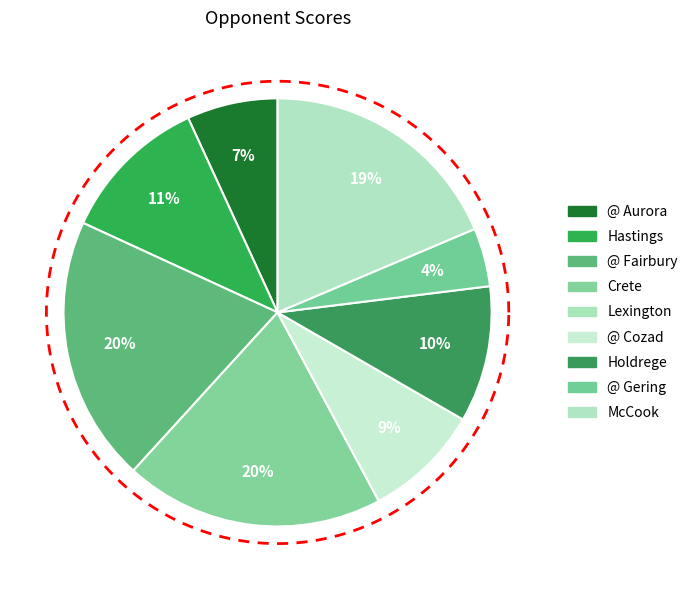

True or false: @ Gering accounts for 4% of the total.

True